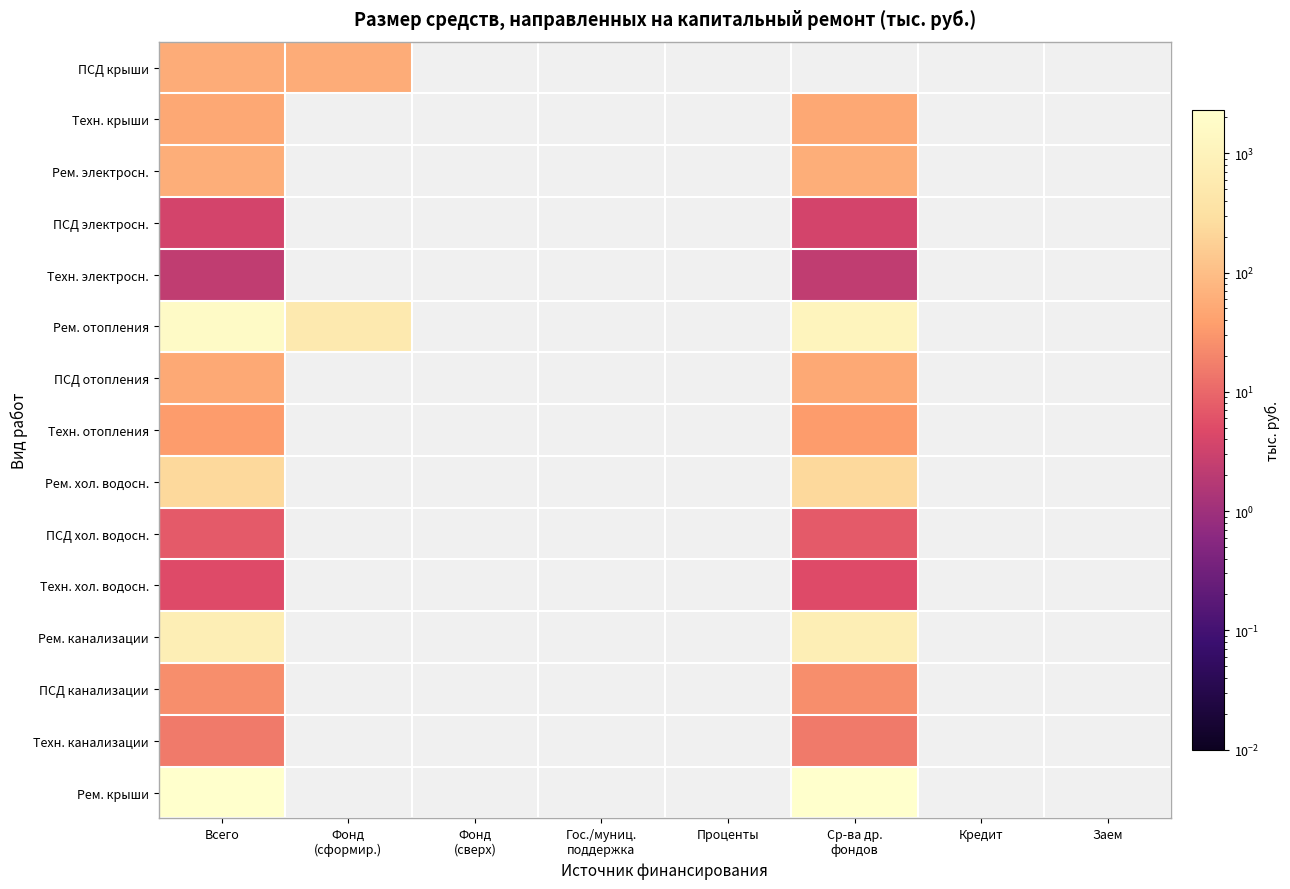

Which has a higher value, Фонд
(сверх) or Кредит?

Фонд
(сверх)